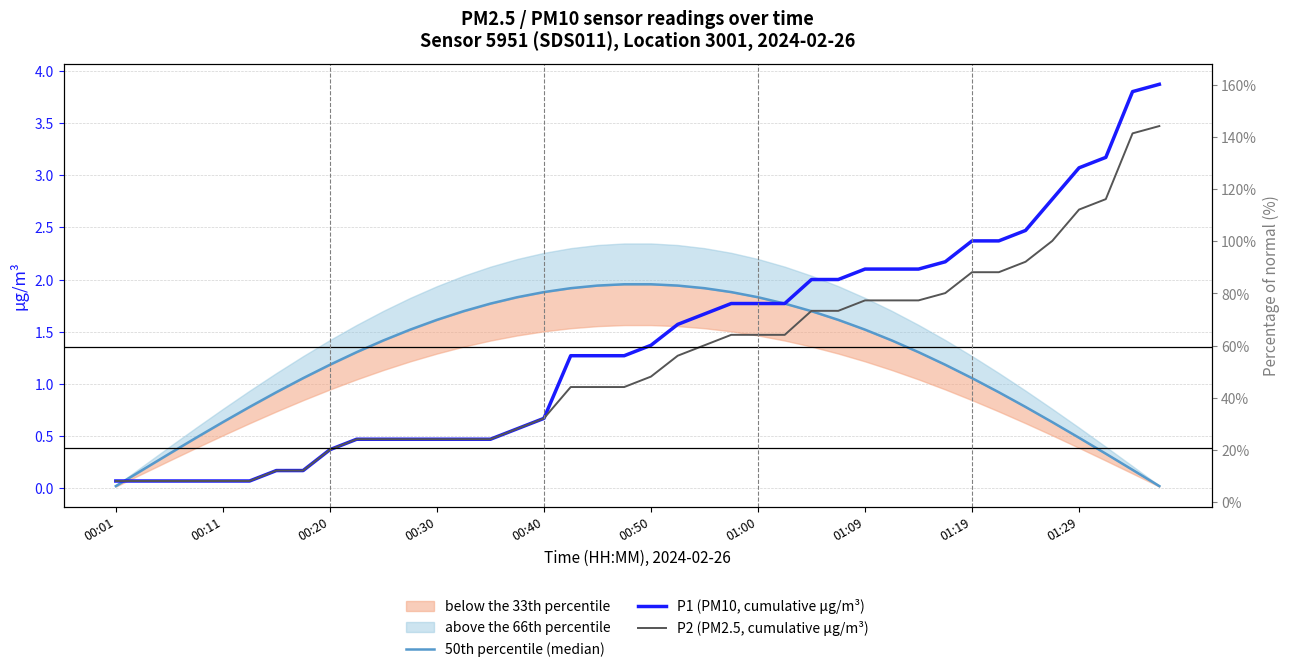

Which series changed the most between 13 and 19?

P1 (PM10, cumulative µg/m³)